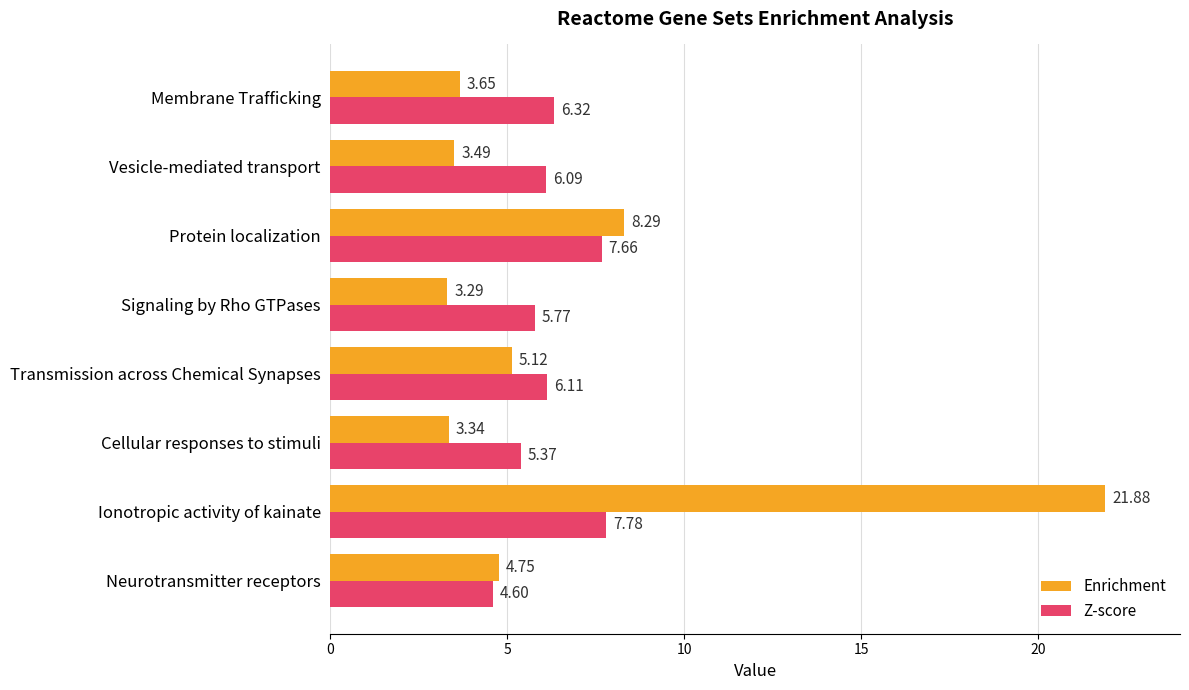

Between Neurotransmitter receptors and Ionotropic activity of kainate, which series saw the biggest shift?

Enrichment